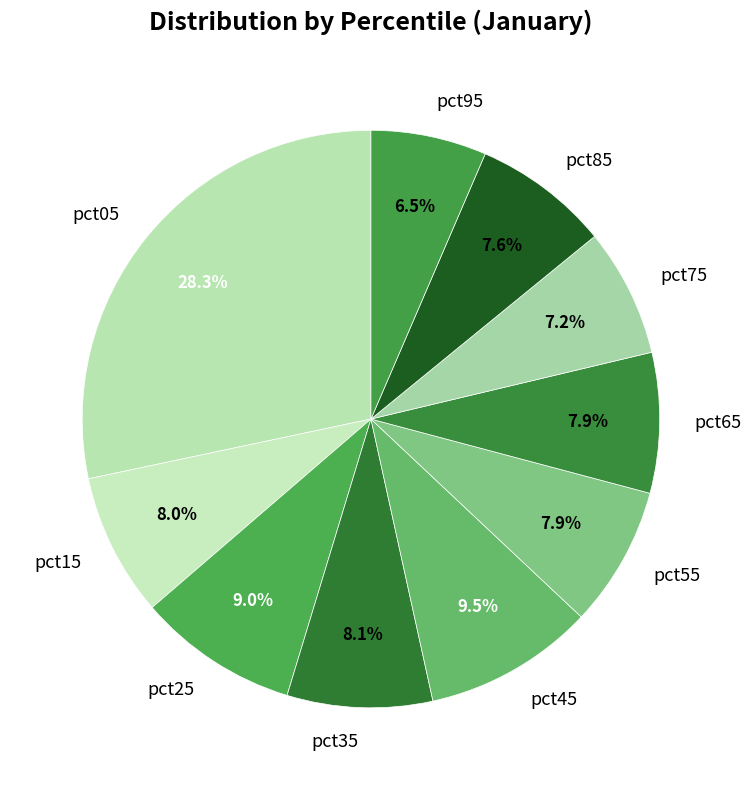

What percentage is the pct35 slice, to the nearest percent?

8%